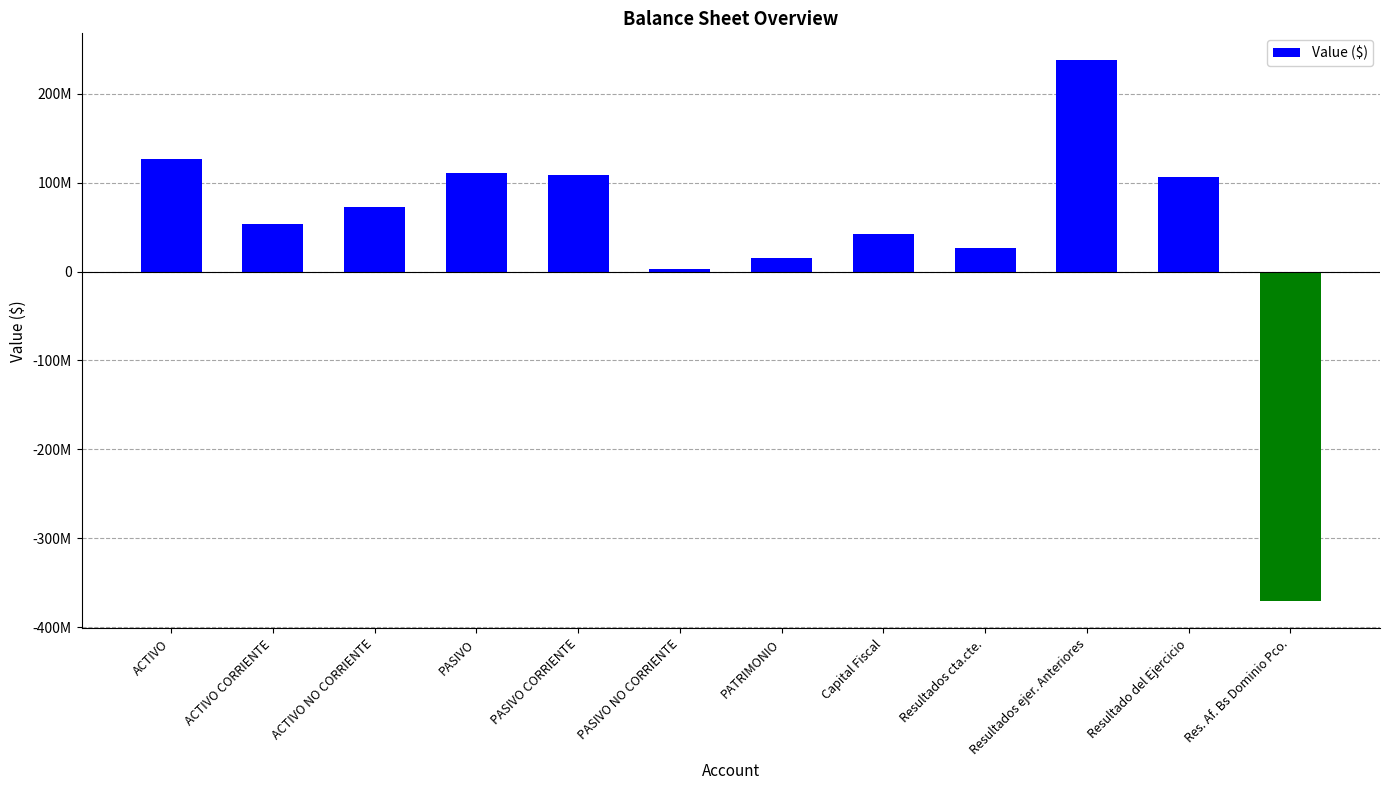

Is it true that the value at Resultados cta.cte. is 47788071.1?

False